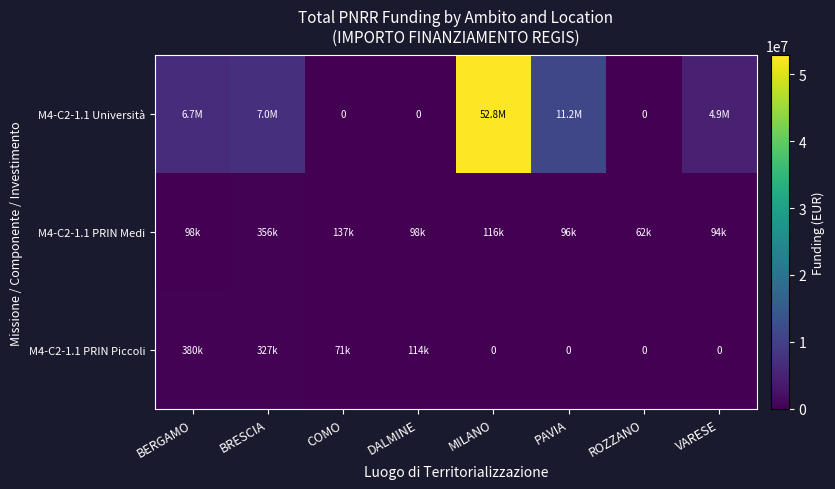

At which label is M4-C2-1.1 PRIN Piccoli closest to 189970?

DALMINE